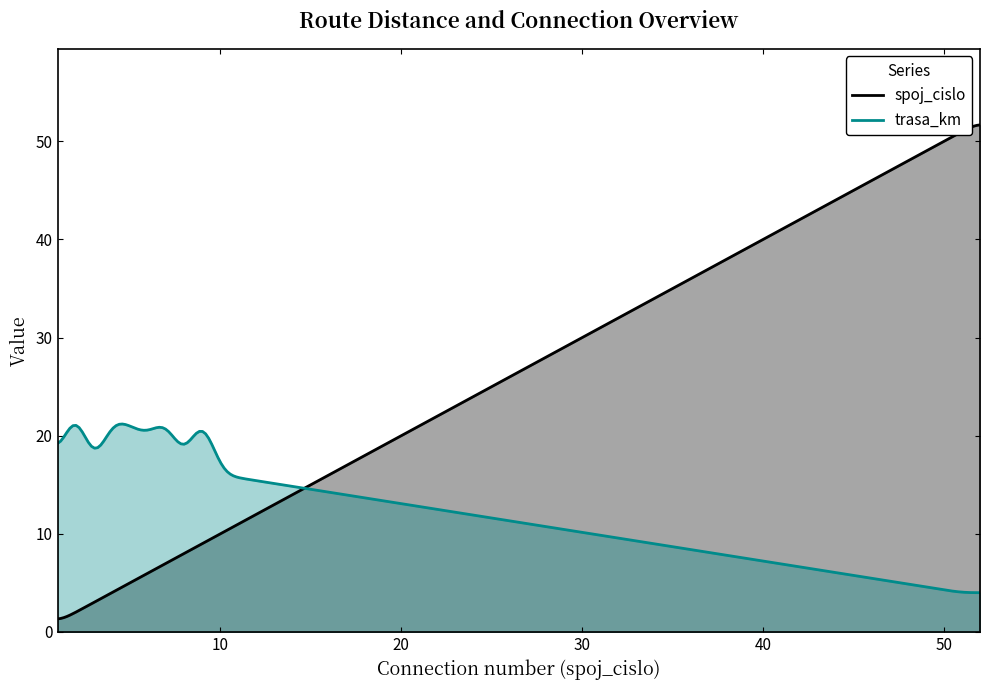

What is the spread (max minus min) of values at 5?

16